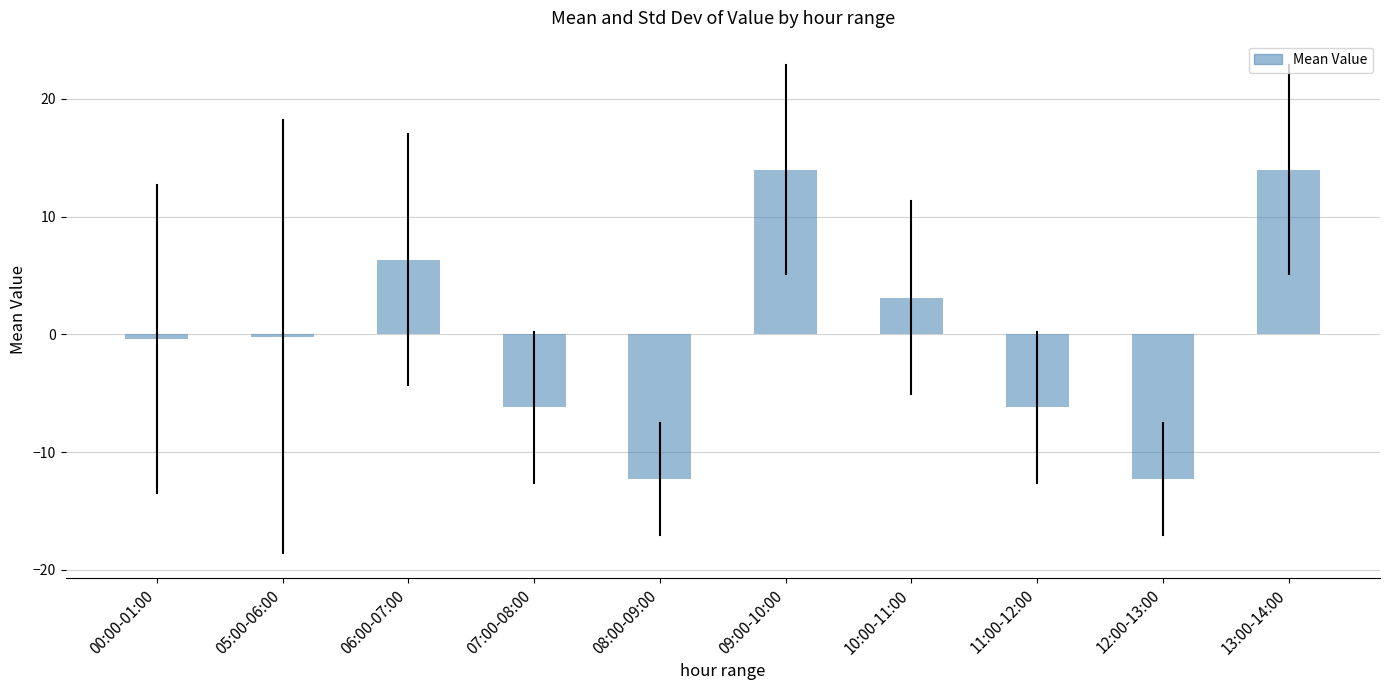

Reading left to right, extract all data points from this chart.

00:00-01:00=-0.4	05:00-06:00=-0.2	06:00-07:00=6.4	07:00-08:00=-6.2	08:00-09:00=-12.2	09:00-10:00=14.0	10:00-11:00=3.1	11:00-12:00=-6.2	12:00-13:00=-12.2	13:00-14:00=14.0